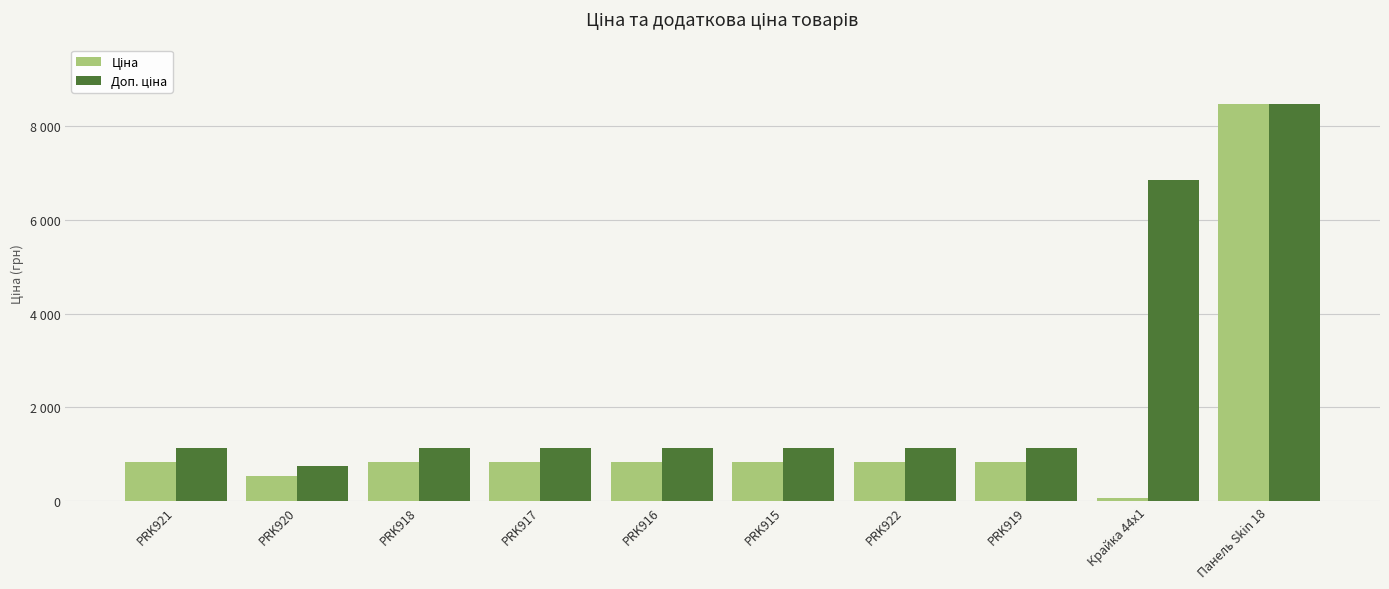

What is the highest value of the Ціна series?

8463.0